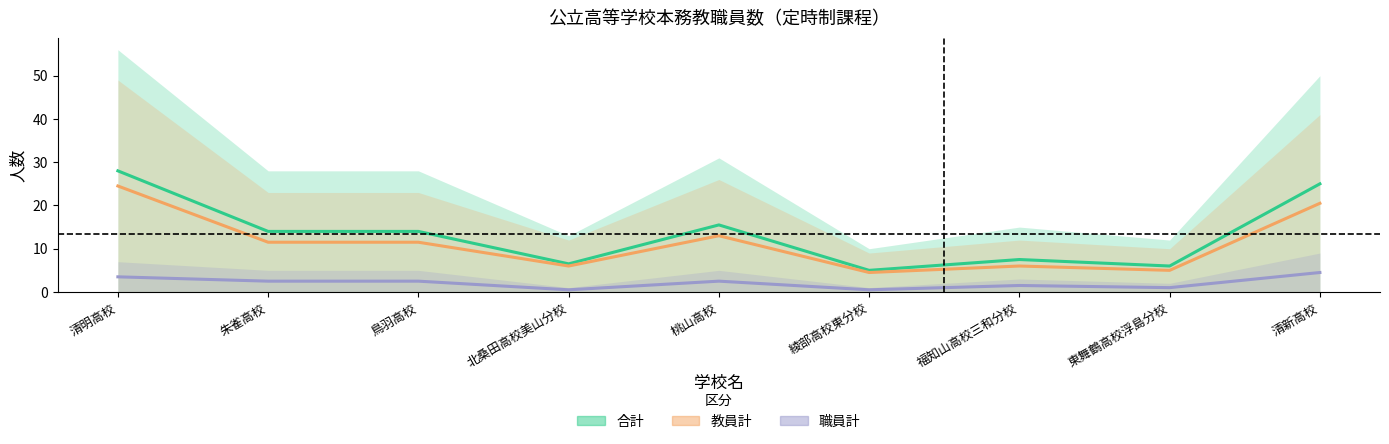

Which has a higher value, 北桑田高校美山分校 or 綾部高校東分校?

北桑田高校美山分校